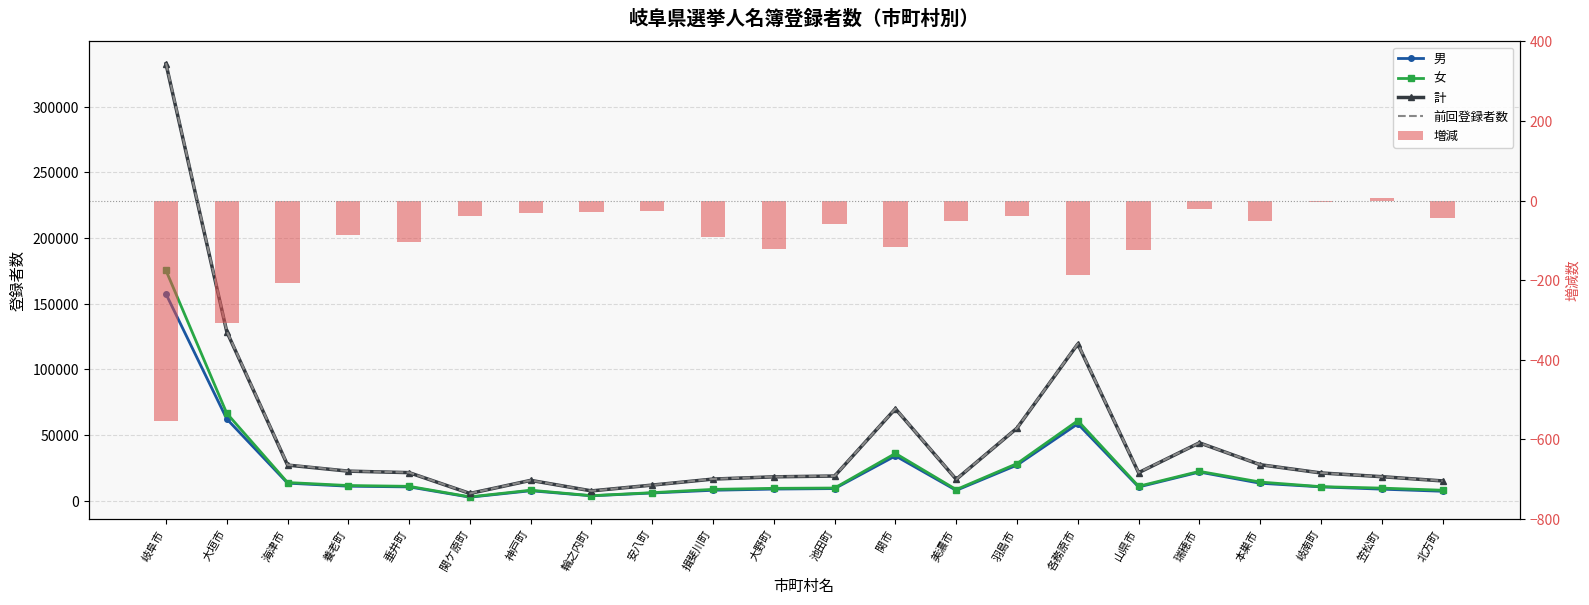

Reading right to left, list all the values displayed in this chart.

男: 7102	8708	10446	13217	21743	10356	58481	27032	7782	34046	9142	8766	7855	5786	3648	7498	2600	10427	10963	13286	62207	157413
女: 7883	9506	10610	14125	22267	10894	60852	28185	8388	35937	9571	9336	8542	6029	3736	7907	2833	10871	11475	13762	66501	175322
計: 14985	18214	21056	27342	44010	21250	119333	55217	16170	69983	18713	18102	16397	11815	7384	15405	5433	21298	22438	27048	128708	332735
前回登録者数: 15030	18208	21059	27394	44030	21375	119521	55255	16222	70099	18773	18224	16489	11842	7412	15435	5472	21401	22524	27255	129016	333290
増減: -45	6	-3	-52	-20	-125	-188	-38	-52	-116	-60	-122	-92	-27	-28	-30	-39	-103	-86	-207	-308	-555